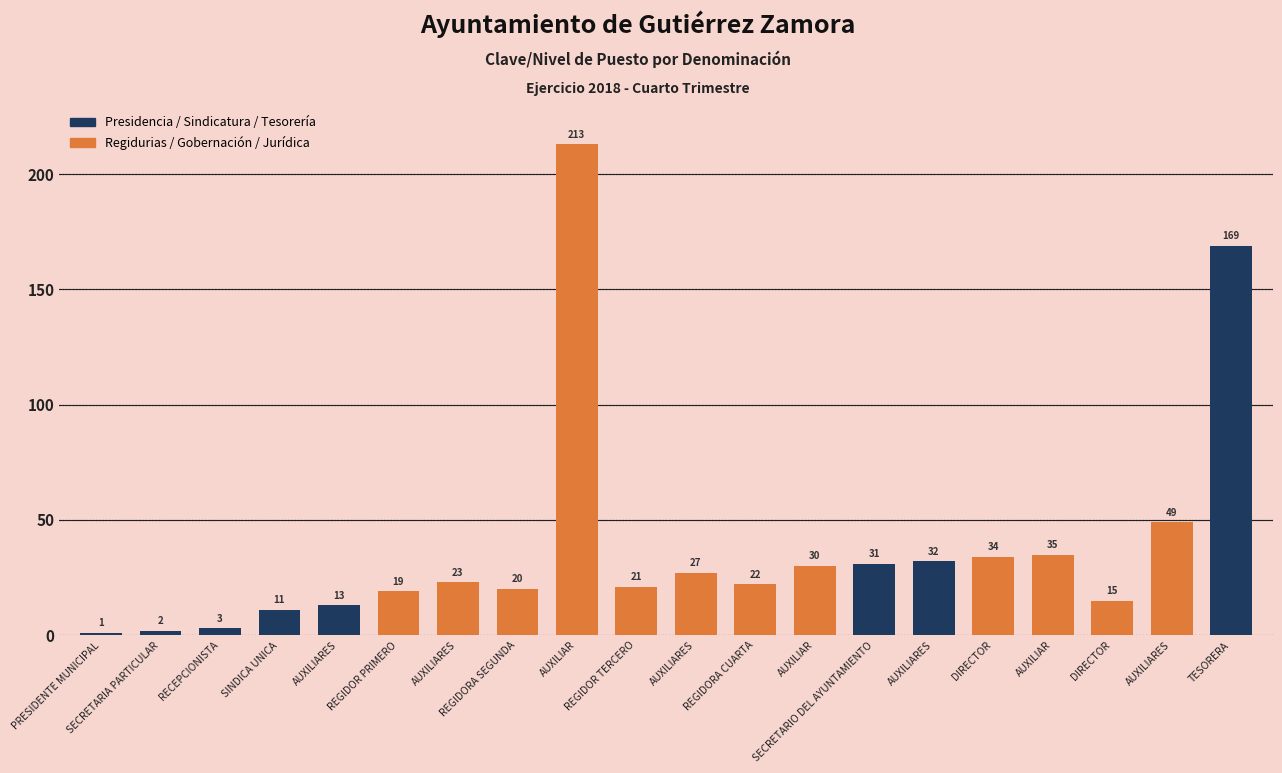

What is the greatest value displayed?

213